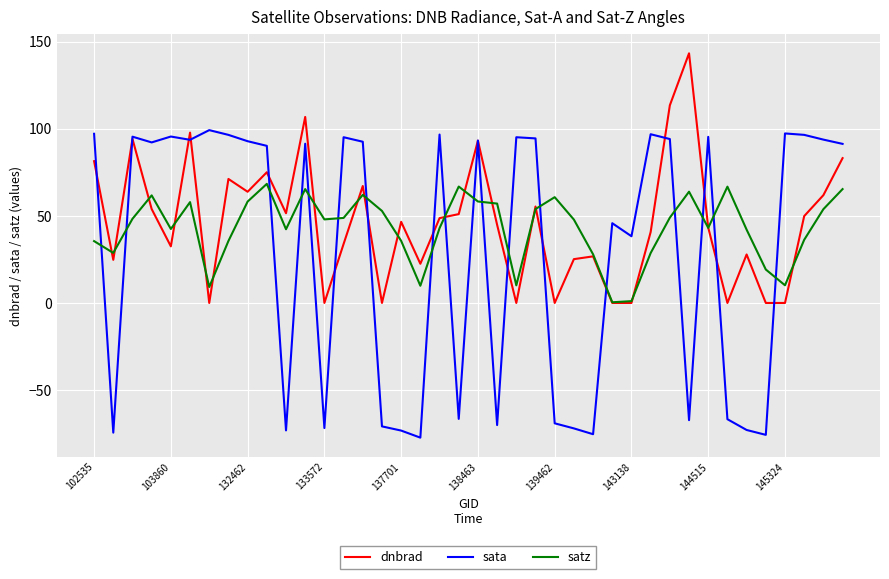

Which series has the largest range (max minus min)?

sata